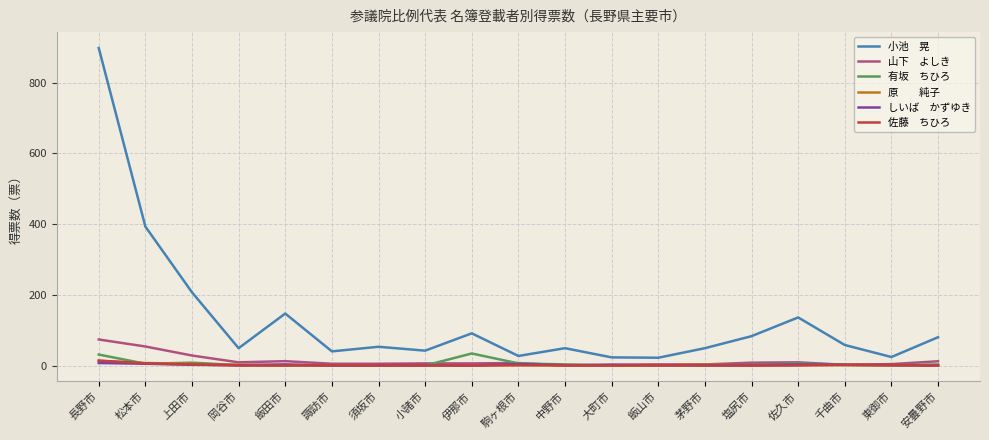

At which category does the chart reach its peak across all series?

長野市